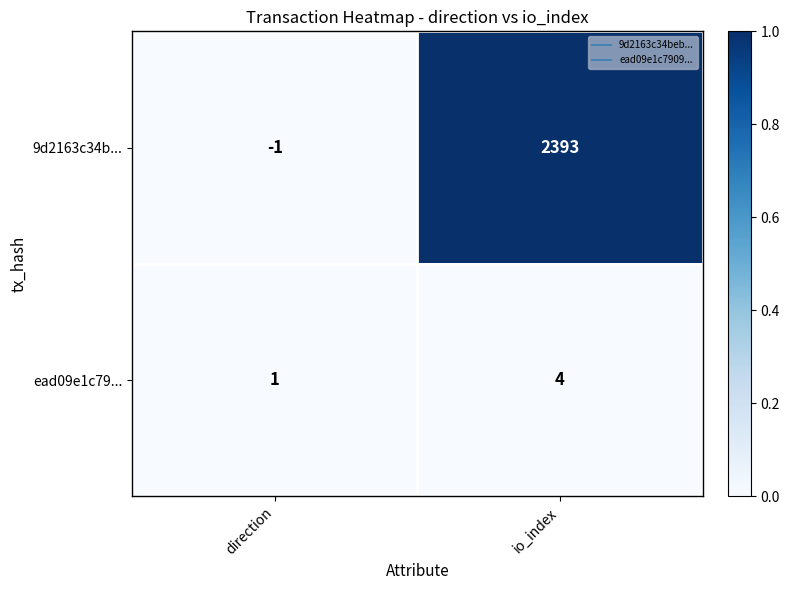

Rank the series by their maximum value, from highest to lowest.

9d2163c34b..., ead09e1c79...